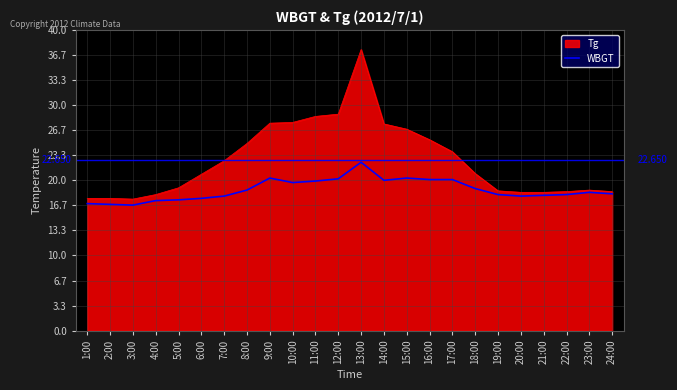

How many distinct data groups are displayed?

2